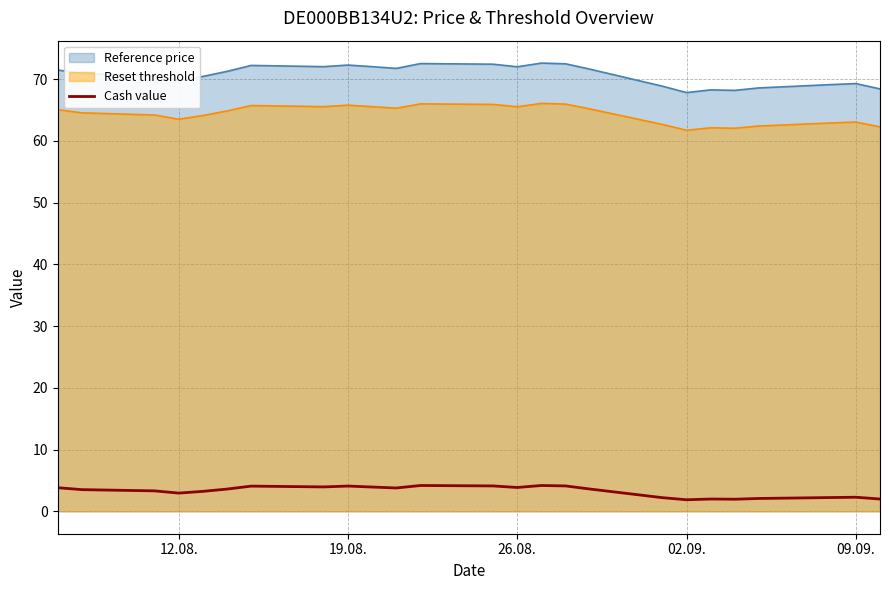

Reading right to left, extract all data points from this chart.

2.0	2.3	2.2	2.1	2.0	2.0	1.9	2.2	3.6	4.1	4.2	3.9	4.1	4.2	3.8	3.9	4.1	4.0	4.1	3.6	3.2	3.0	3.3	3.5	3.8